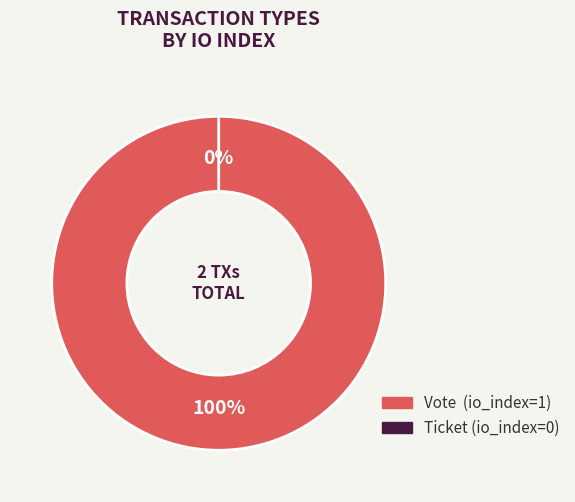

To the nearest percent, what is the average slice percentage?

50%